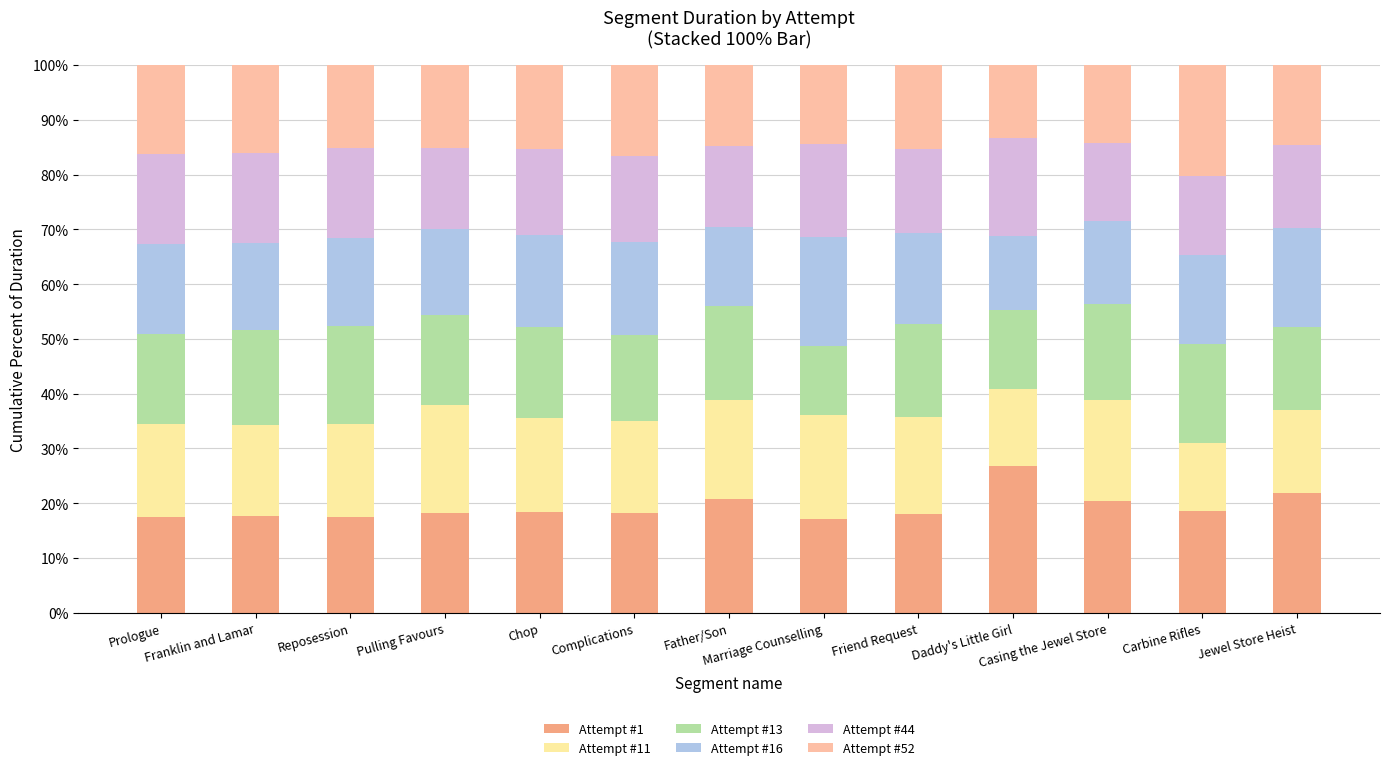

Does the chart contain stacked bars?

Yes